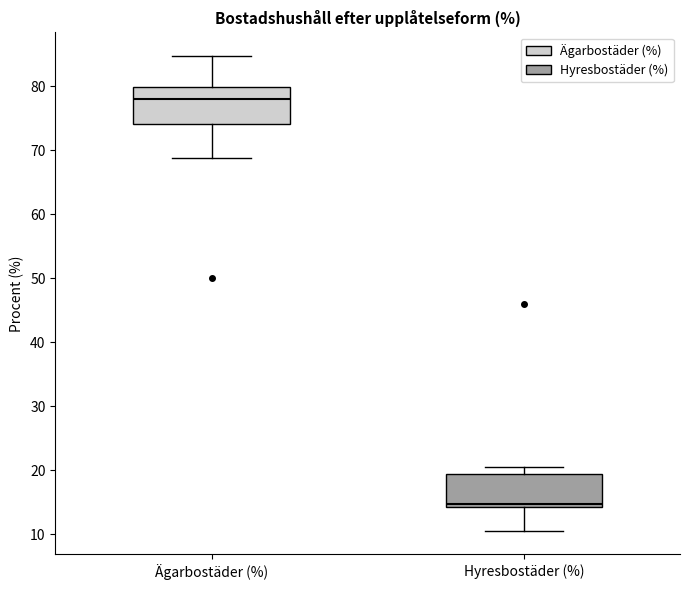

Reading left to right, transcribe this box plot: for each box, give where its median line is, the range the box spans, and where its two whiskers end, as read against the y-axis. The values are not printed on the chart, so give them approximately, as read against the axis.

Ägarbostäder (%): median 78, box 74 to 80, whiskers 69 to 85
Hyresbostäder (%): median 15, box 14 to 19, whiskers 11 to 20